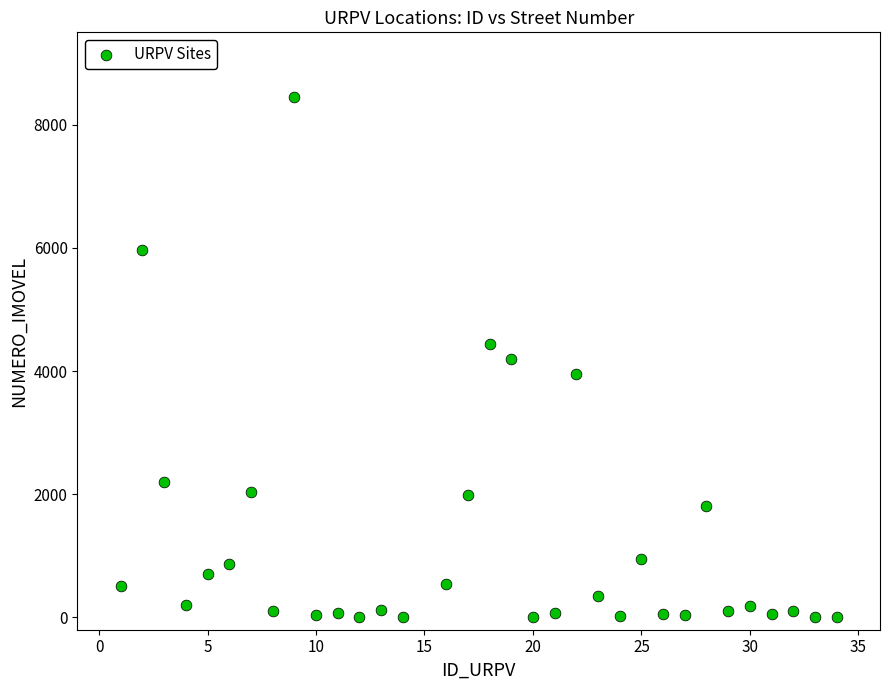

What is the range of X values (max minus min)?

33